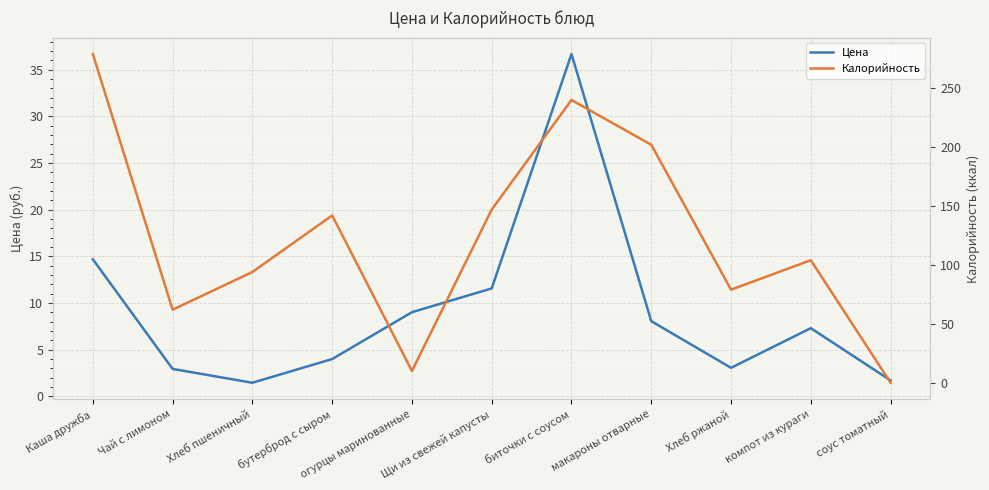

What is the greatest value displayed?

279.0